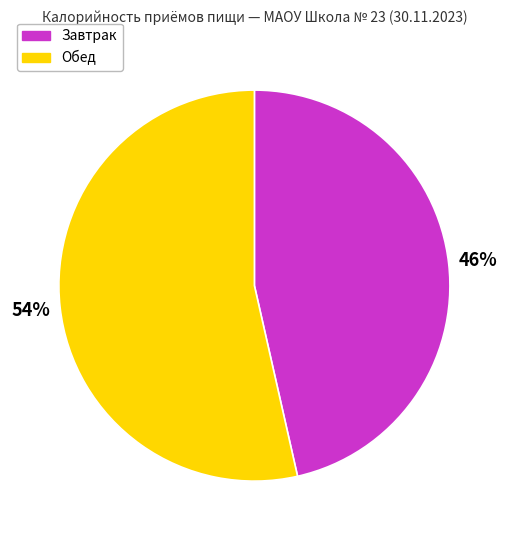

To the nearest percent, what is the combined percentage of Обед and Завтрак?

100%